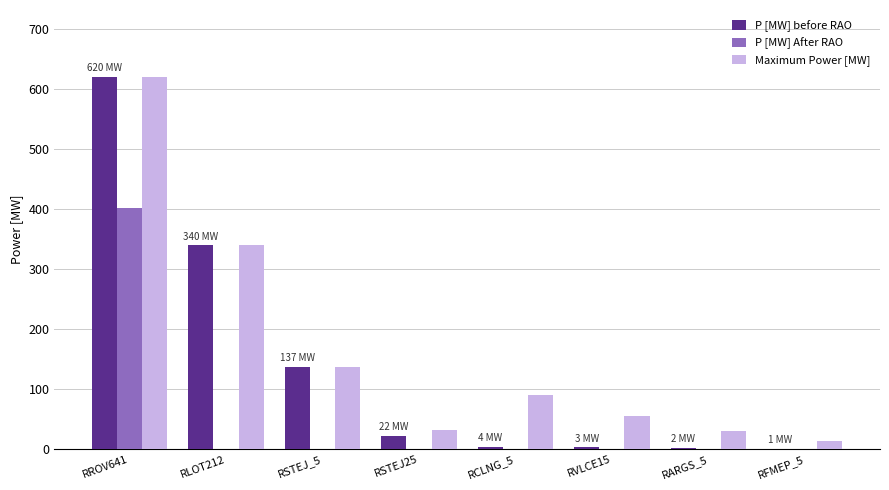

What is the maximum value shown in the chart?

620